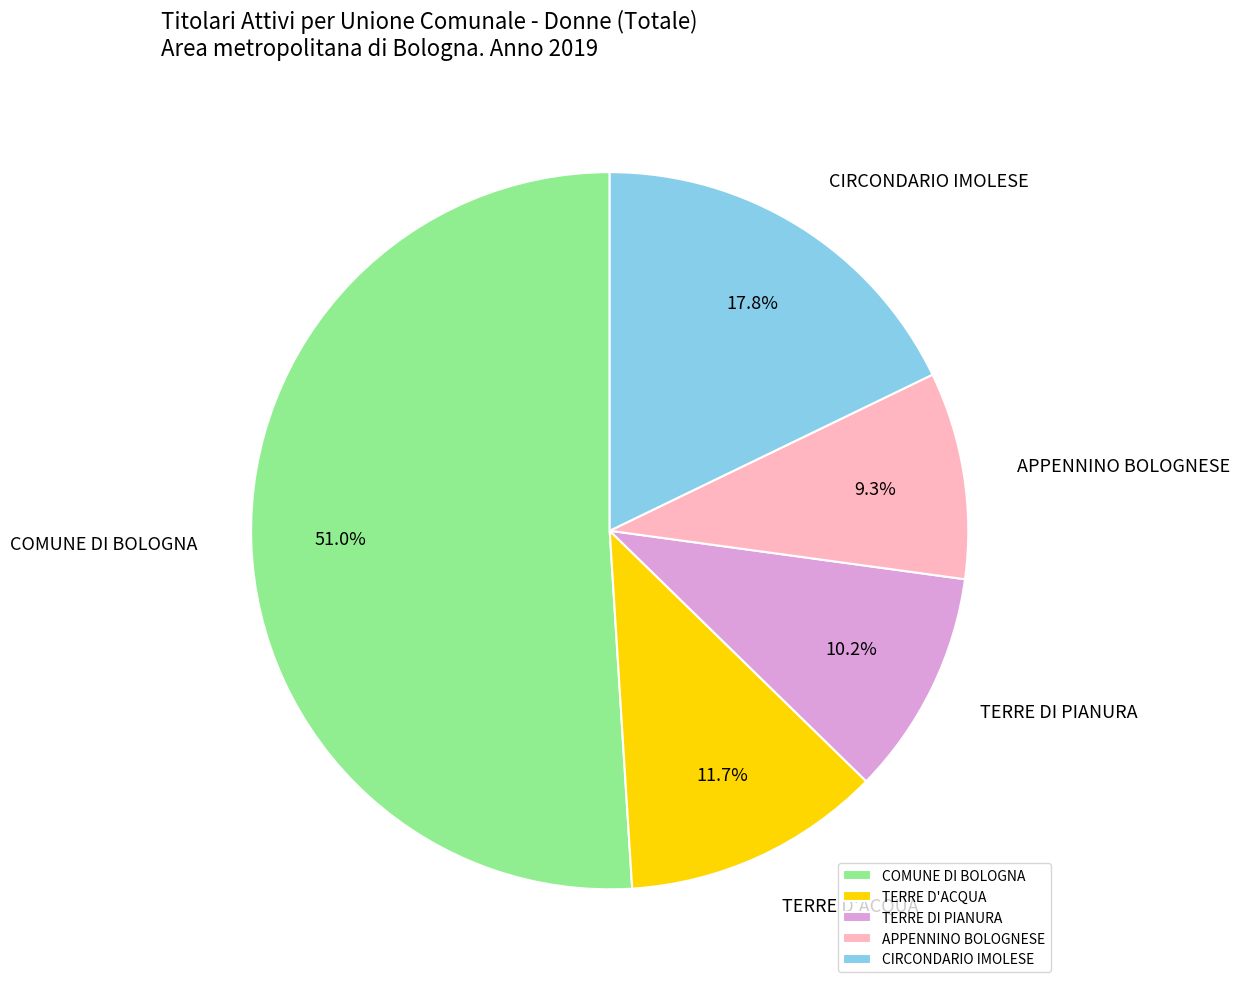

The APPENNINO BOLOGNESE slice represents 2% of the pie. True or false?

False